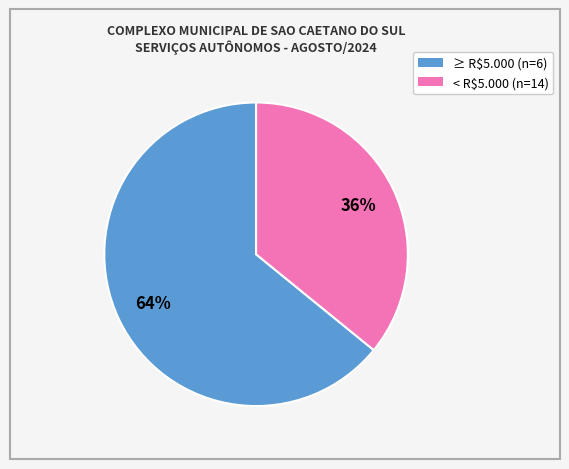

Is there a majority slice in this chart?

Yes